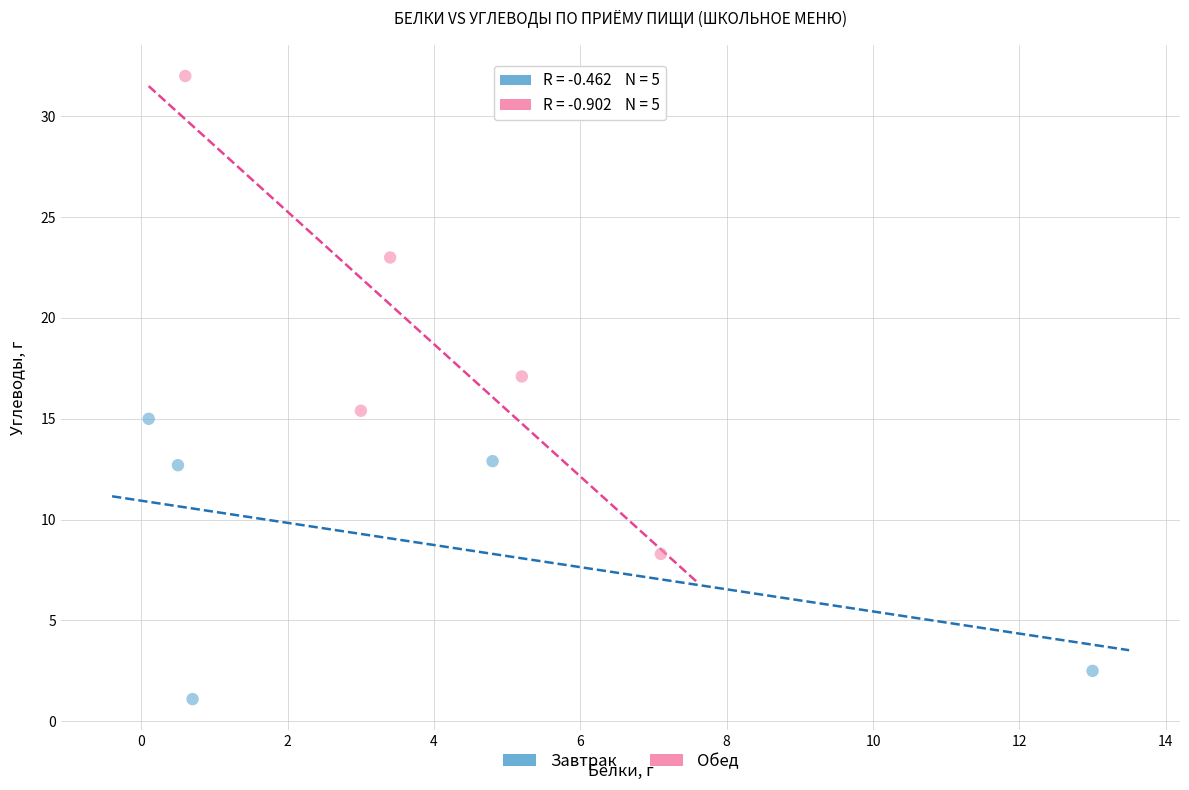

Which series contains the lowest Y value?

Завтрак